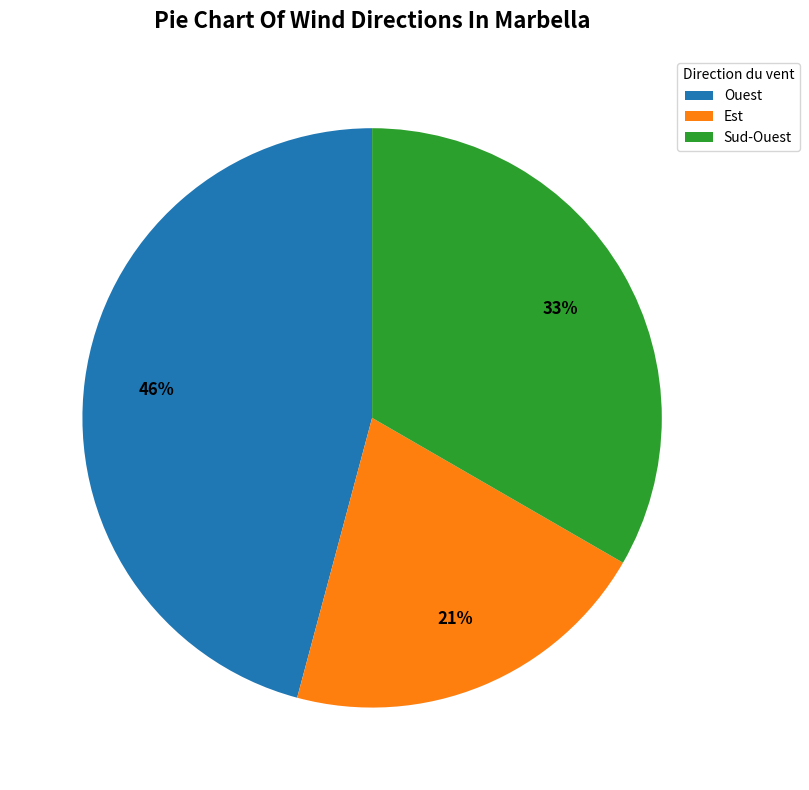

Do Ouest and Sud-Ouest together represent more than half of the pie?

Yes